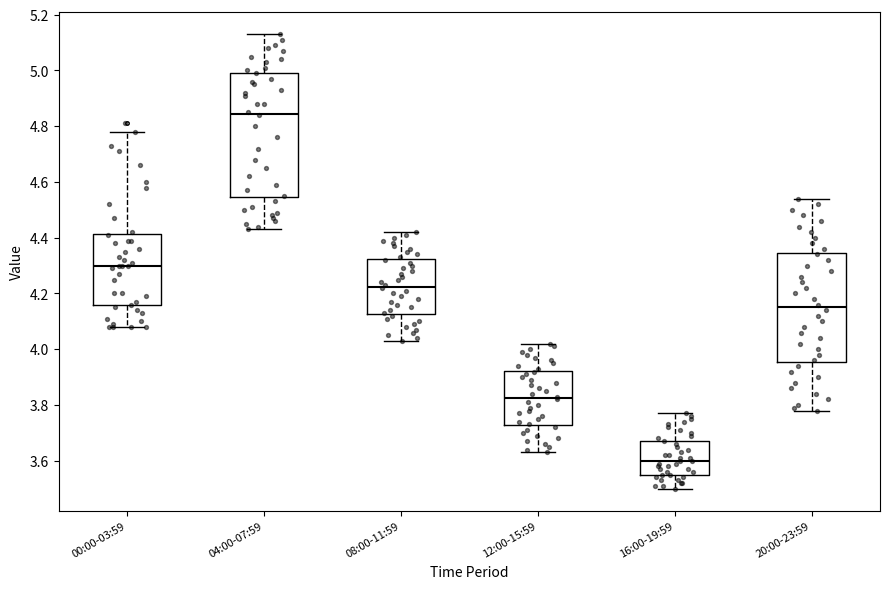

Which box's median line is the lowest?

16:00-19:59